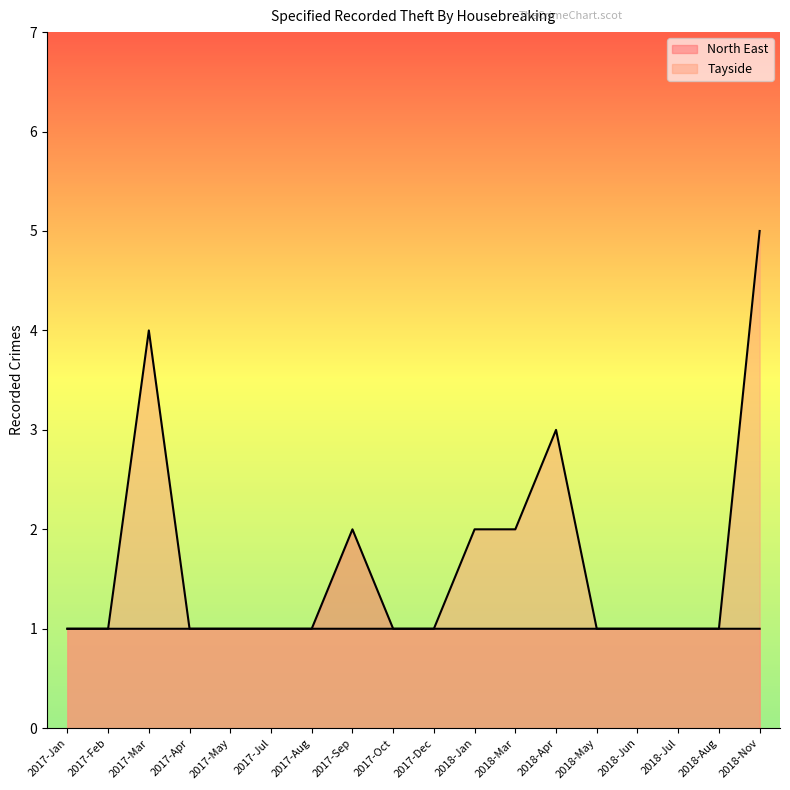

At which label does North East reach its minimum?

2017-Jan